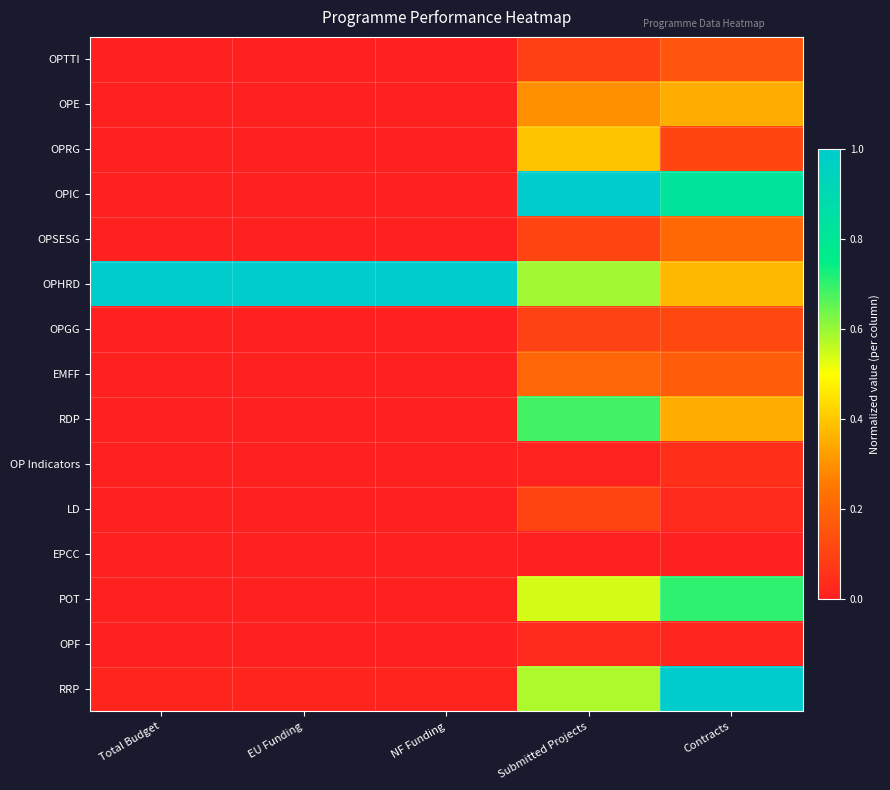

Reading left to right, extract all data points from this chart.

OPTTI: Total Budget=0.0	EU Funding=0.0	NF Funding=0.0	Submitted Projects=0.1	Contracts=0.2
OPE: Total Budget=0.0	EU Funding=0.0	NF Funding=0.0	Submitted Projects=0.3	Contracts=0.4
OPRG: Total Budget=0.0	EU Funding=0.0	NF Funding=0.0	Submitted Projects=0.4	Contracts=0.1
OPIC: Total Budget=0.0	EU Funding=0.0	NF Funding=0.0	Submitted Projects=1.0	Contracts=0.8
OPSESG: Total Budget=0.0	EU Funding=0.0	NF Funding=0.0	Submitted Projects=0.1	Contracts=0.2
OPHRD: Total Budget=1.0	EU Funding=1.0	NF Funding=1.0	Submitted Projects=0.6	Contracts=0.4
OPGG: Total Budget=0.0	EU Funding=0.0	NF Funding=0.0	Submitted Projects=0.1	Contracts=0.1
EMFF: Total Budget=0.0	EU Funding=0.0	NF Funding=0.0	Submitted Projects=0.2	Contracts=0.2
RDP: Total Budget=0.0	EU Funding=0.0	NF Funding=0.0	Submitted Projects=0.7	Contracts=0.4
OP Indicators: Total Budget=0.0	EU Funding=0.0	NF Funding=0.0	Submitted Projects=0.0	Contracts=0.0
LD: Total Budget=0.0	EU Funding=0.0	NF Funding=0.0	Submitted Projects=0.1	Contracts=0.0
EPCC: Total Budget=0.0	EU Funding=0.0	NF Funding=0.0	Submitted Projects=0.0	Contracts=0.0
POT: Total Budget=0.0	EU Funding=0.0	NF Funding=0.0	Submitted Projects=0.5	Contracts=0.7
OPF: Total Budget=0.0	EU Funding=0.0	NF Funding=0.0	Submitted Projects=0.0	Contracts=0.0
RRP: Total Budget=0.0	EU Funding=0.0	NF Funding=0.0	Submitted Projects=0.6	Contracts=1.0